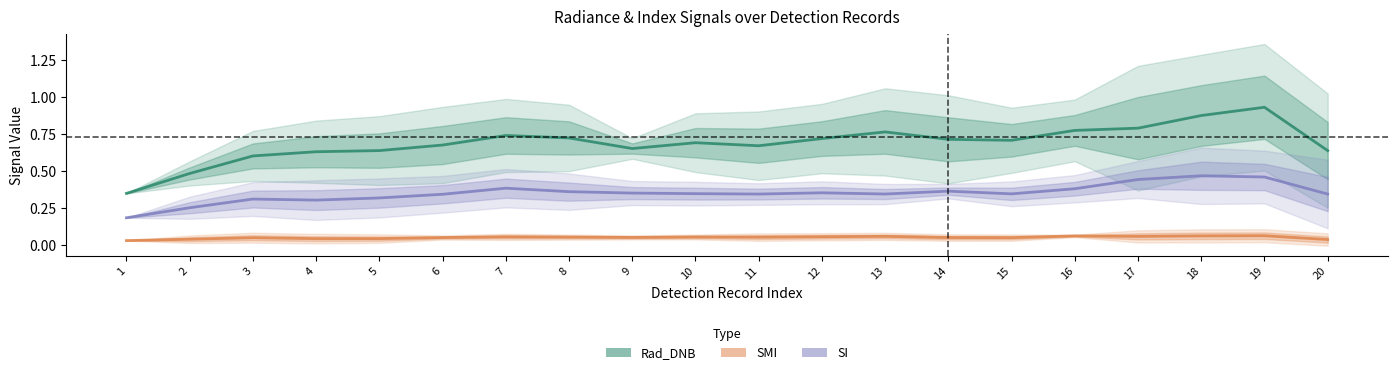

Reading right to left, list all the values displayed in this chart.

Rad_DNB: 0.6	0.9	0.9	0.8	0.8	0.7	0.7	0.8	0.7	0.7	0.7	0.7	0.7	0.7	0.7	0.6	0.6	0.6	0.5	0.4
SMI: 0.0	0.1	0.1	0.1	0.1	0.1	0.1	0.1	0.1	0.1	0.1	0.1	0.1	0.1	0.1	0.0	0.0	0.1	0.0	0.0
SI: 0.3	0.5	0.5	0.4	0.4	0.3	0.4	0.3	0.4	0.3	0.3	0.4	0.4	0.4	0.3	0.3	0.3	0.3	0.3	0.2